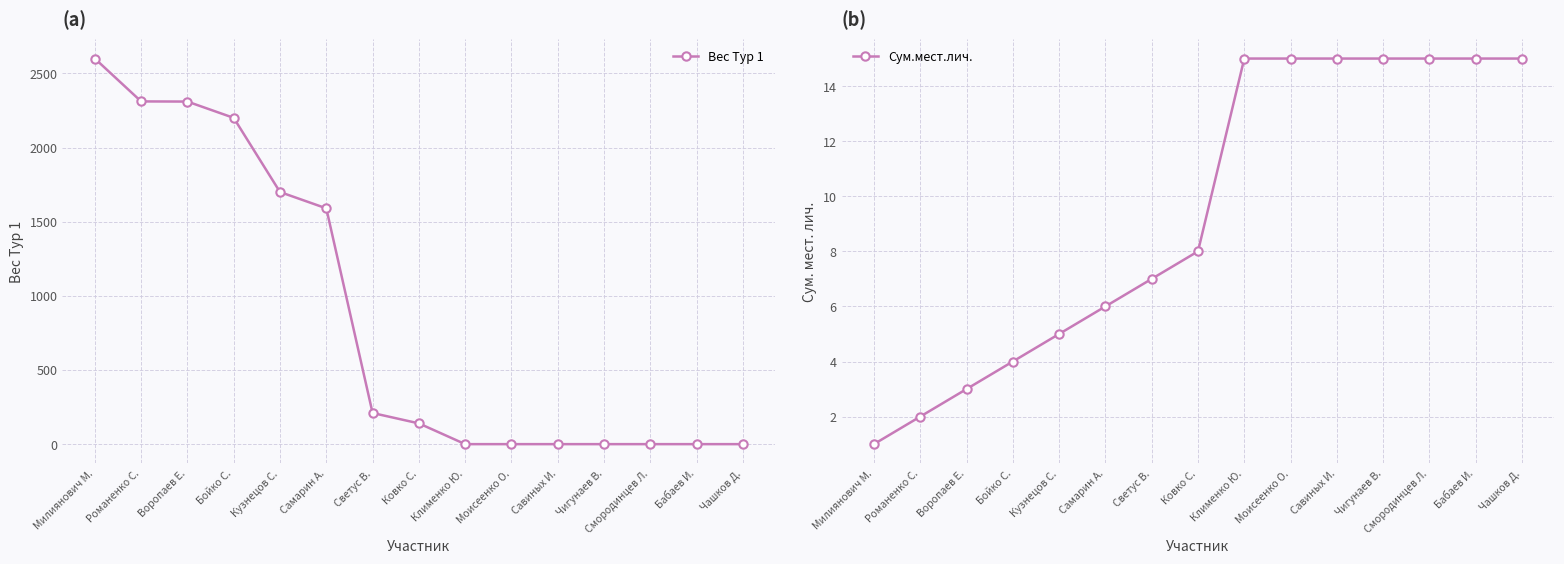

Reading left to right, list all the values displayed in this chart.

Вес Тур 1: 2600	2311	2310	2200	1700	1590	210	140	0	0	0	0	0	0	0
Сум.мест.лич.: 1	2	3	4	5	6	7	8	15	15	15	15	15	15	15